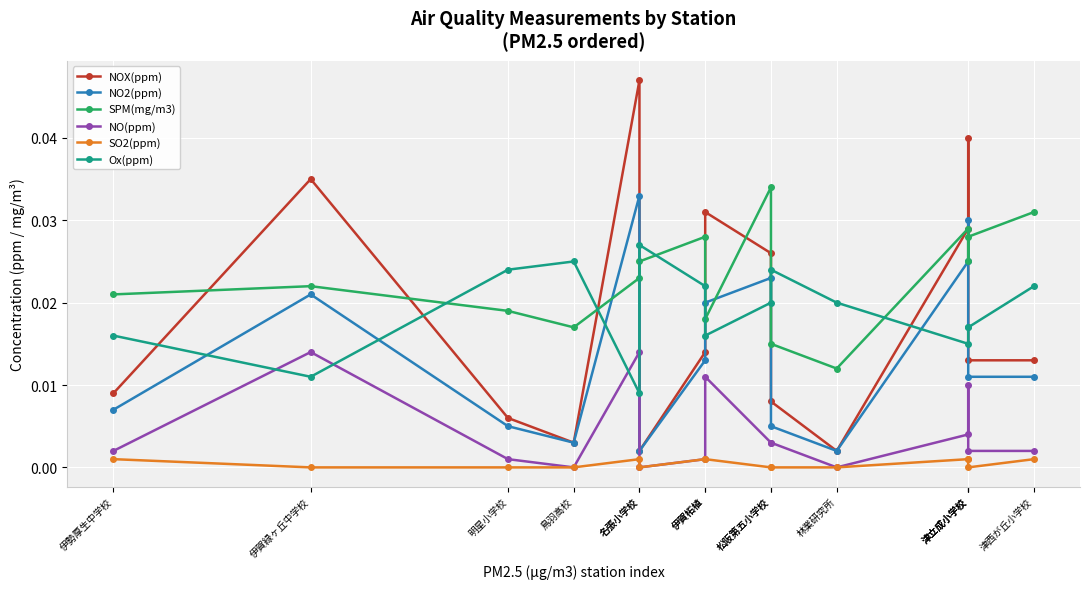

Where is the first local maximum for SPM(mg/m3)?

伊賀緑ヶ丘中学校